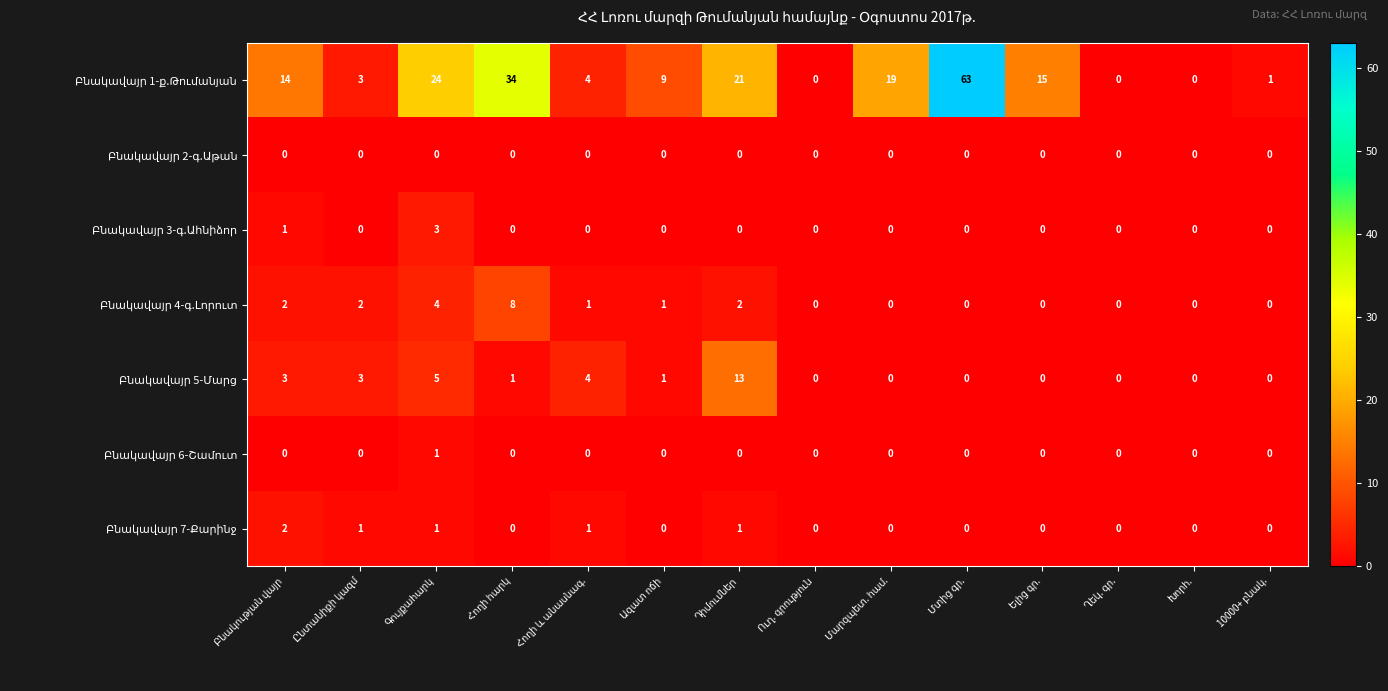

What is the maximum value shown in the chart?

63